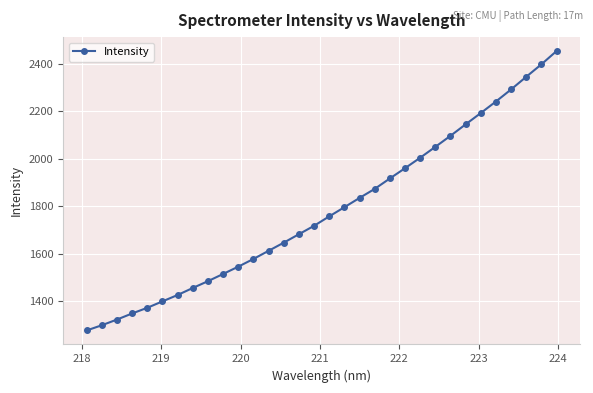

Does the chart have visible grid lines?

Yes